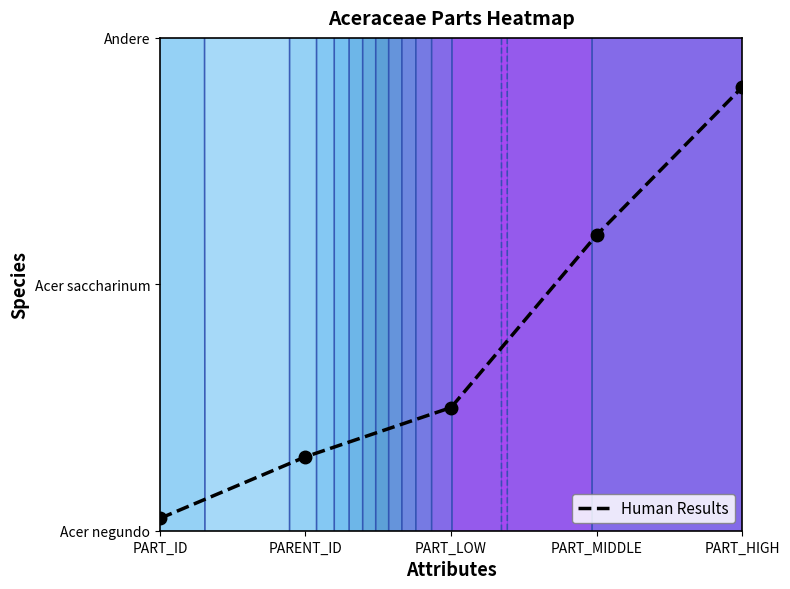

Rank the categories by value from lowest to highest.

PART_ID, PARENT_ID, PART_LOW, PART_MIDDLE, PART_HIGH